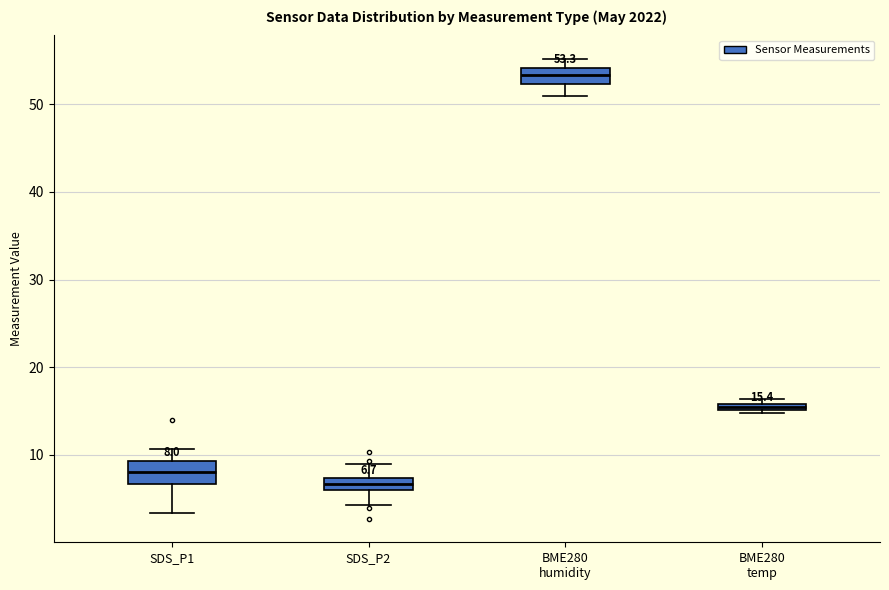

Which box's median line is the lowest?

SDS_P2